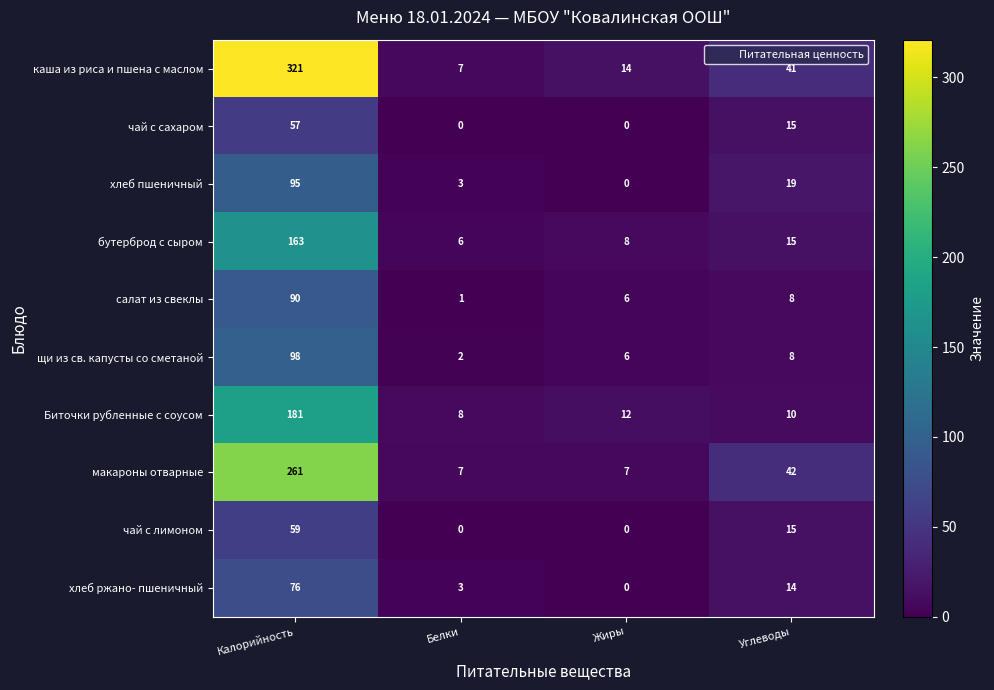

True or false: бутерброд с сыром has a value of 15 at Углеводы.

True